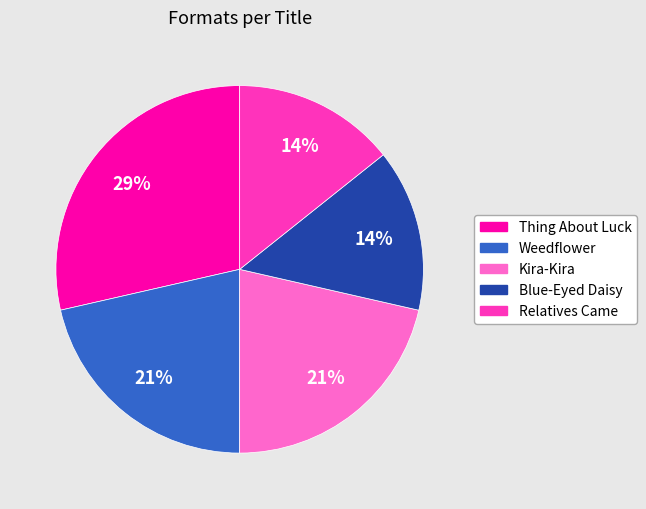

Is Thing About Luck the majority of the pie?

No